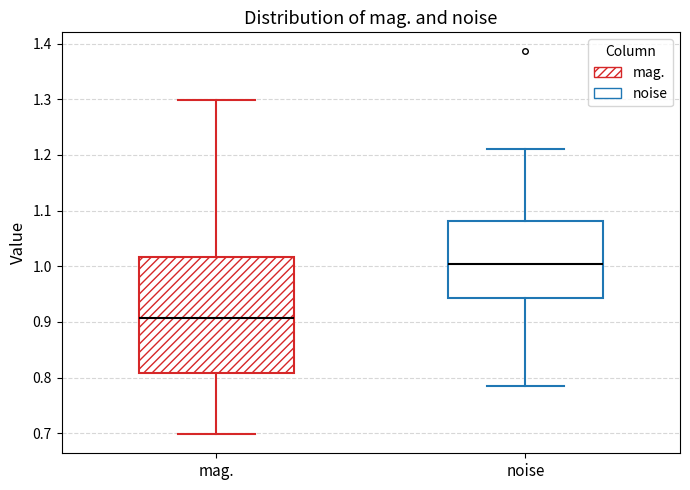

Reading left to right, read every box against the y-axis: the position of its median line, the range the box covers, and the ends of its whiskers. The values are not printed on the chart, so give them approximately, as read against the axis.

mag.: median 0.91, box 0.81 to 1.02, whiskers 0.70 to 1.30
noise: median 1.00, box 0.94 to 1.08, whiskers 0.79 to 1.21